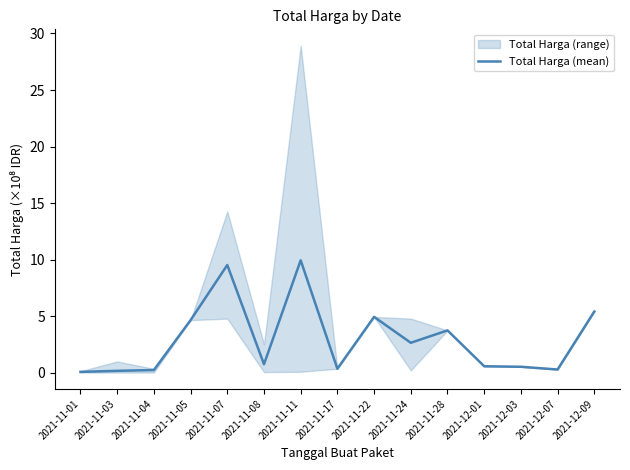

What is the difference between the second highest and minimum values?

9.5